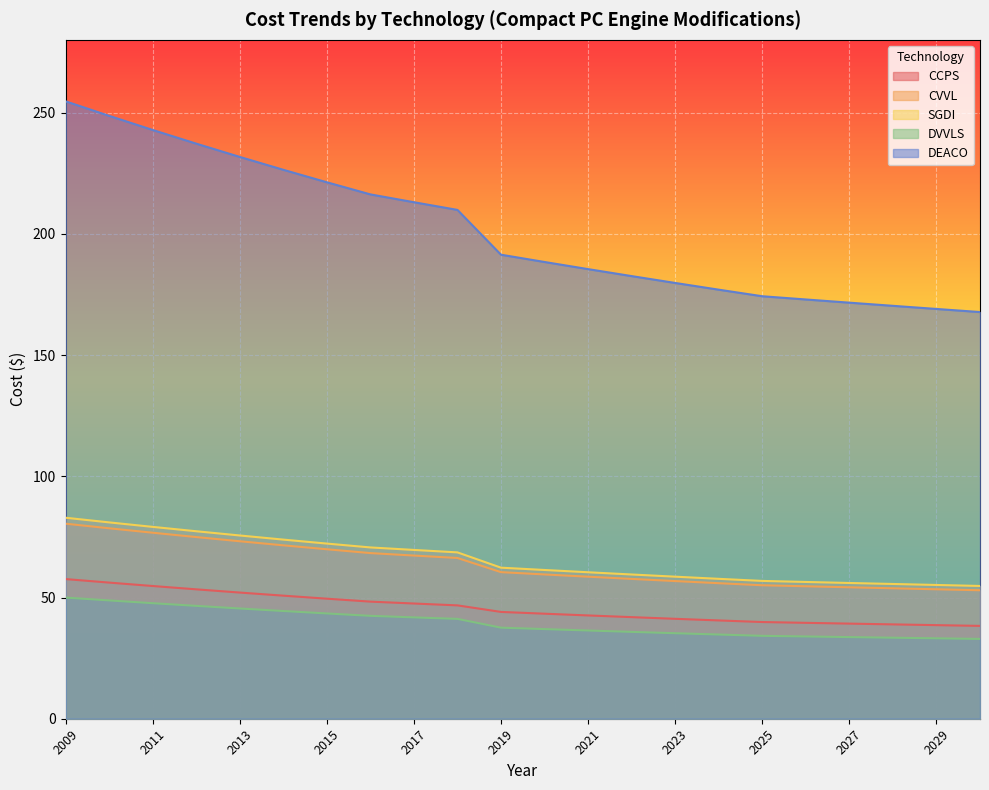

What is the difference between the highest and lowest values at 2021?

149.1